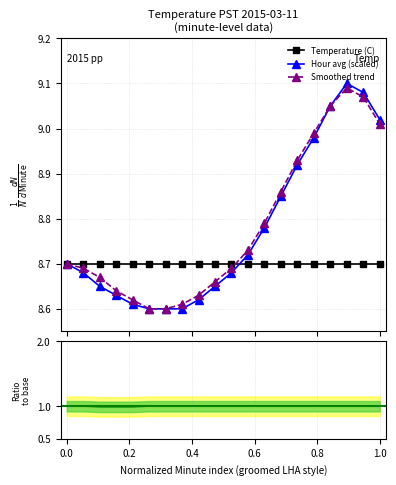

True or false: Smoothed trend has more than 2 interior local peaks.

False